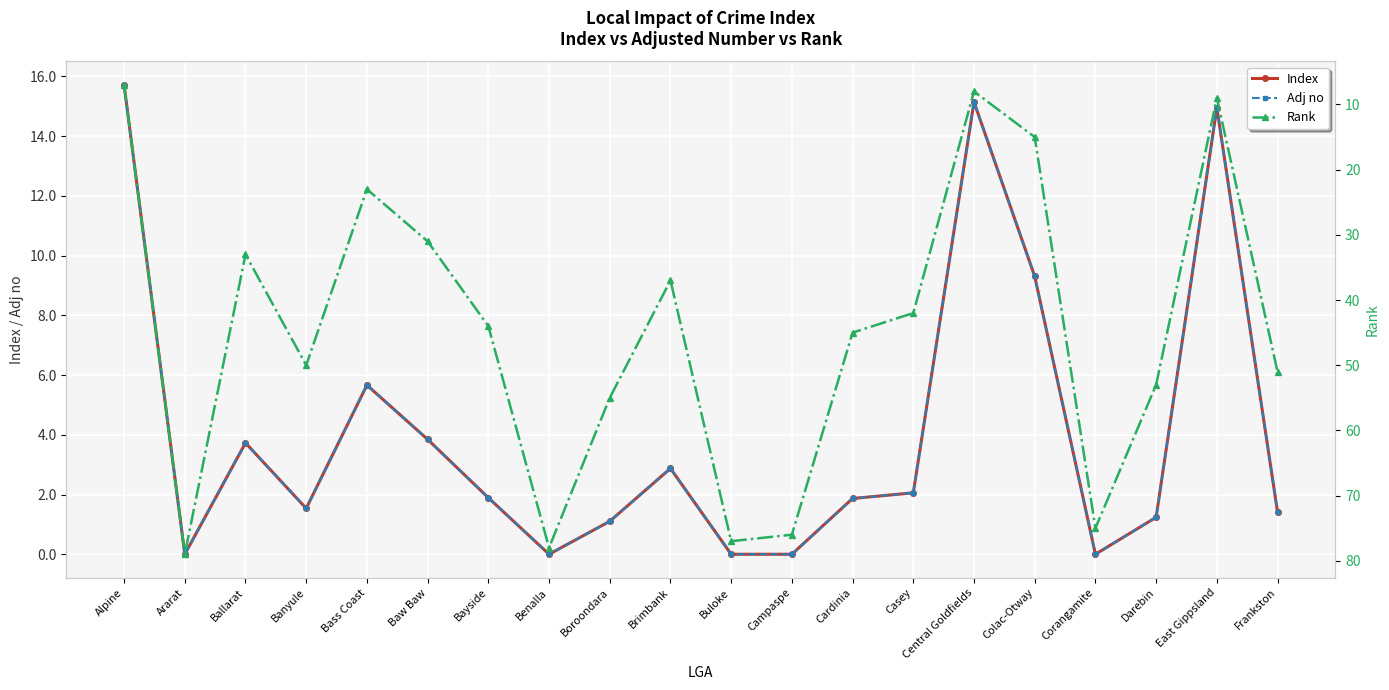

True or false: Adj no and Index intersect in this chart.

False